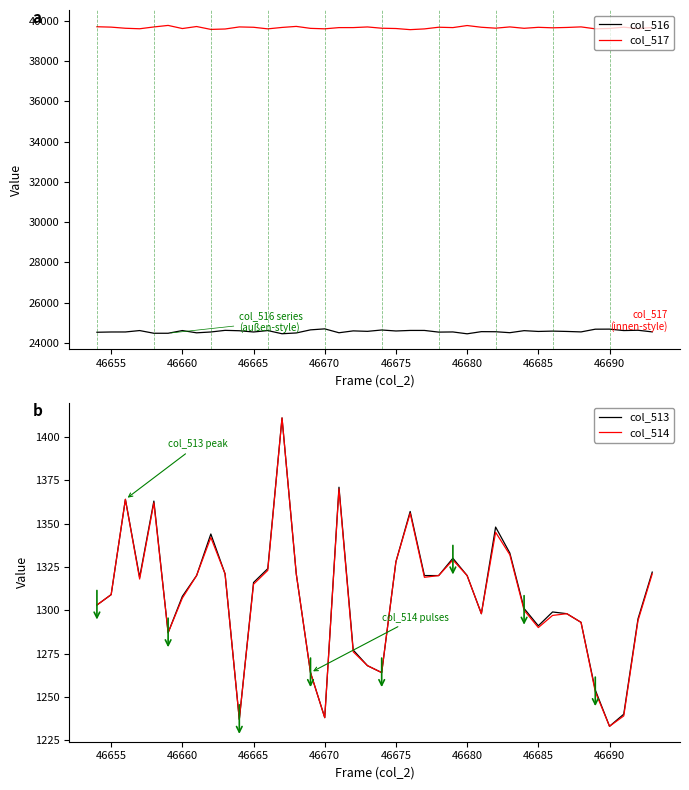

What is the average value of the col_516 series?

24574